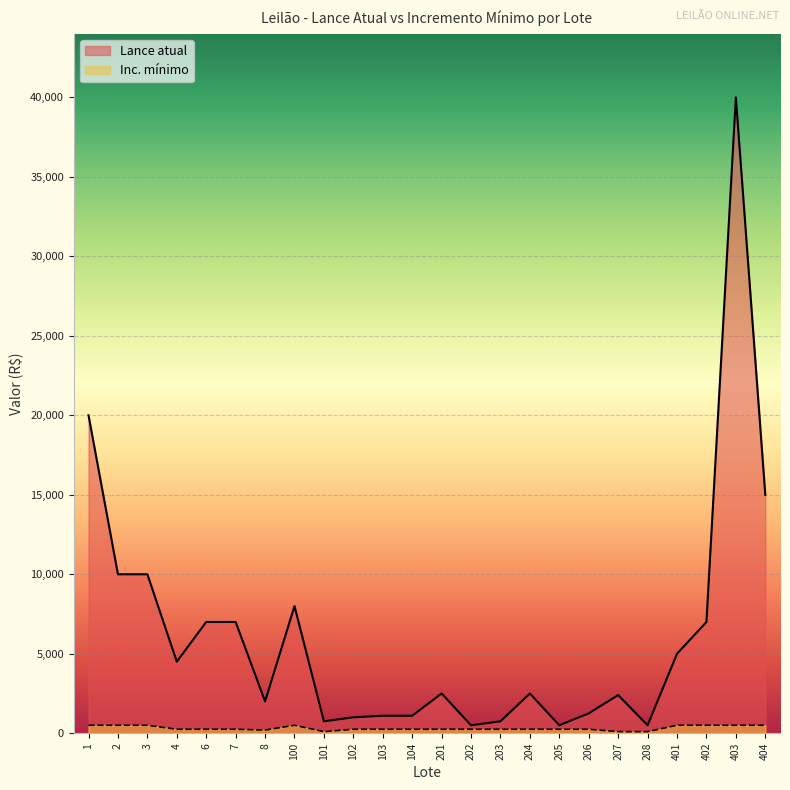

In Inc. mínimo, how many points are lower than both neighbors (excluding endpoints)?

2